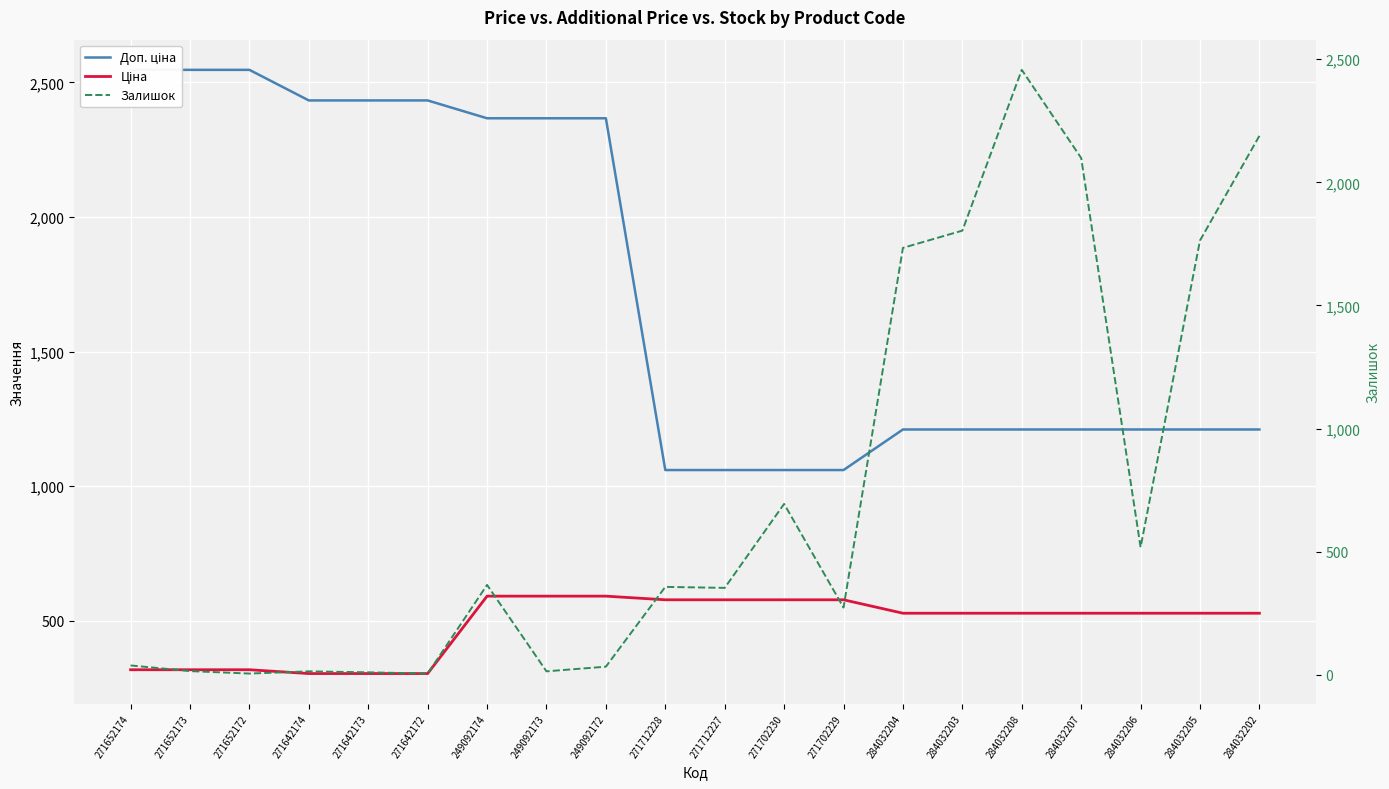

What position from the right is 271712227?

10